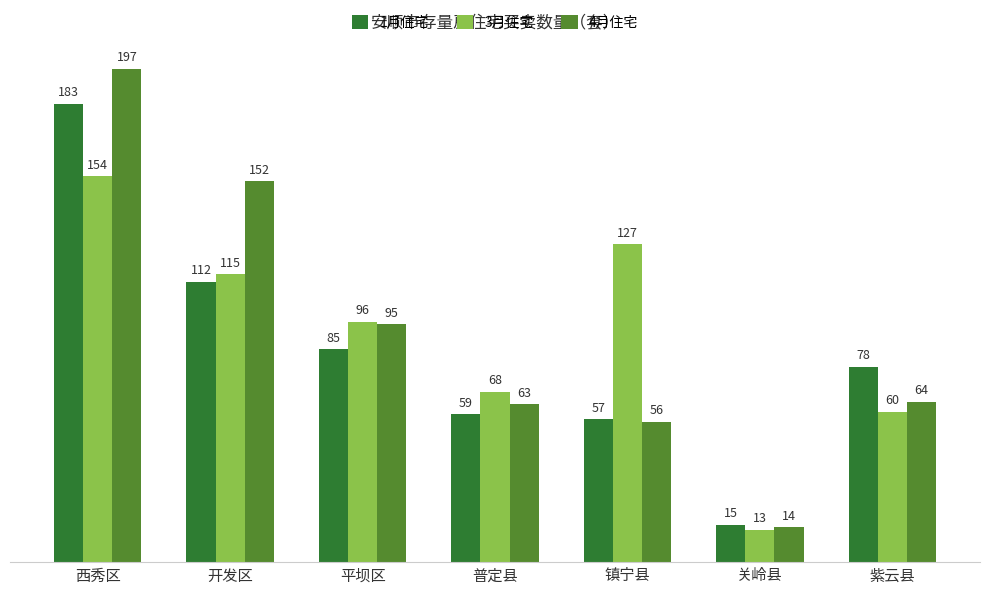

At which label is 4月住宅 closest to 105?

平坝区